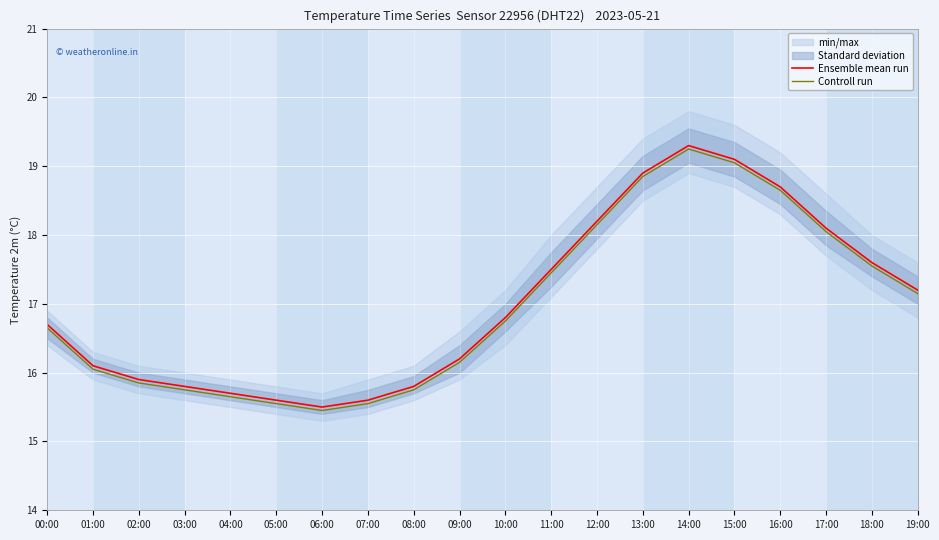

What is the minimum value shown in the chart?

15.4